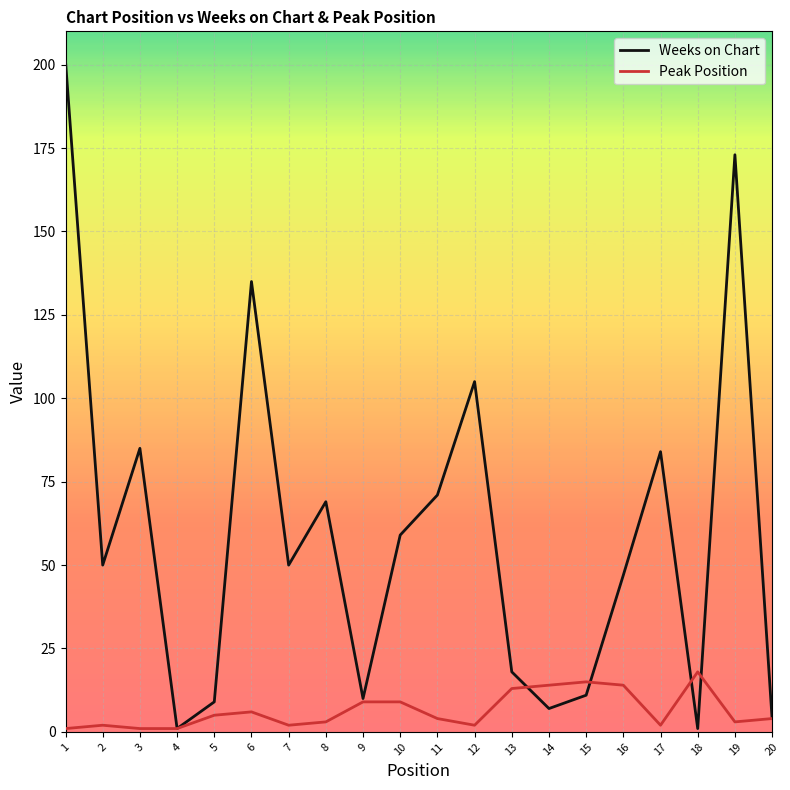

List the series in order of their overall mean, highest first.

Weeks on Chart, Peak Position